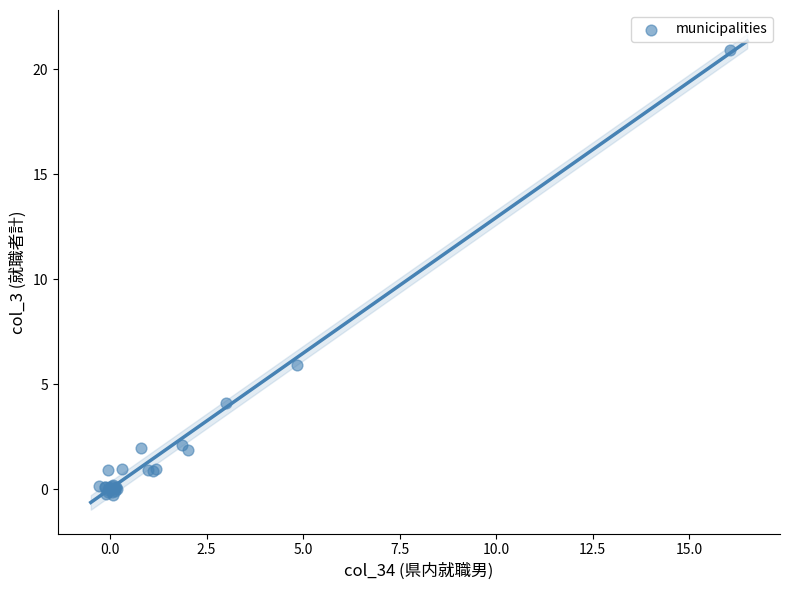

What Y value in the scatter plot is closest to 10?

5.9